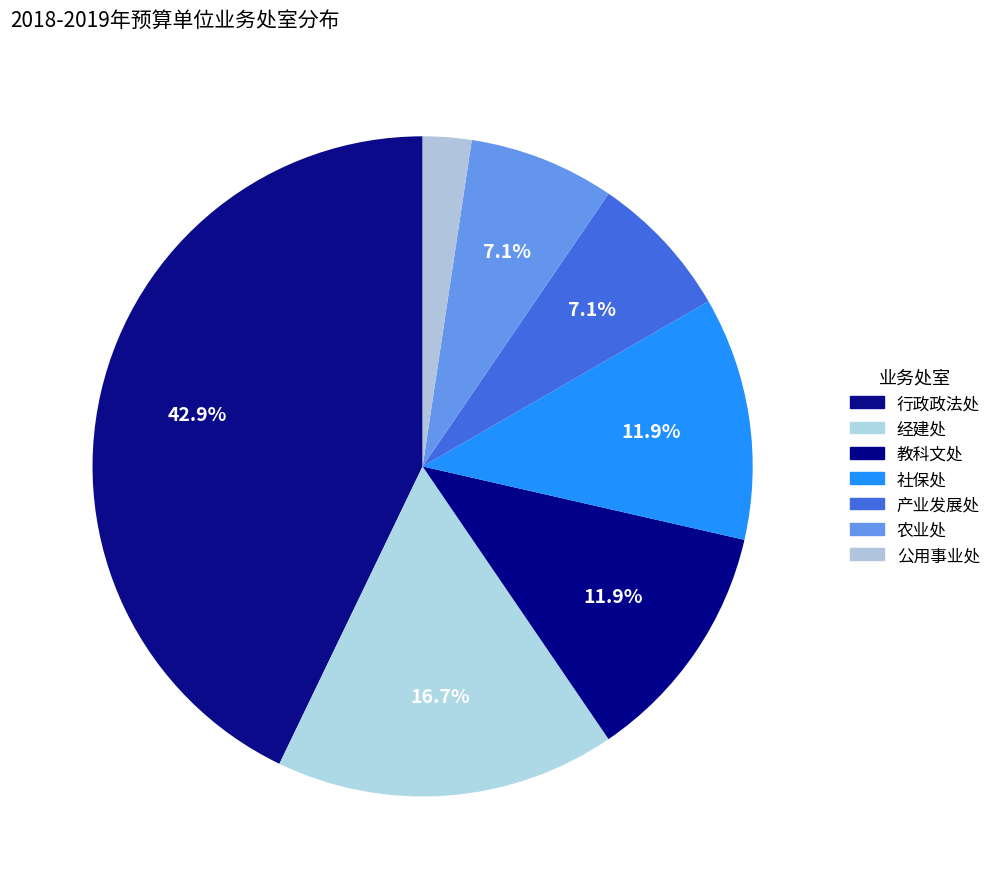

Count the number of slices in the pie.

7